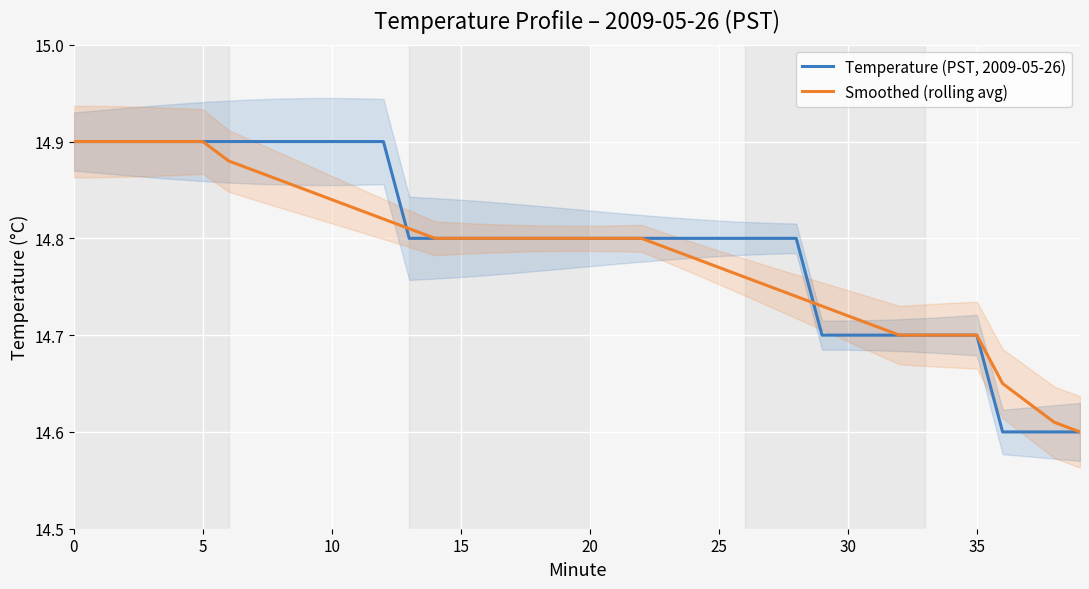

Which series has the largest total across all categories?

Temperature (PST, 2009-05-26)